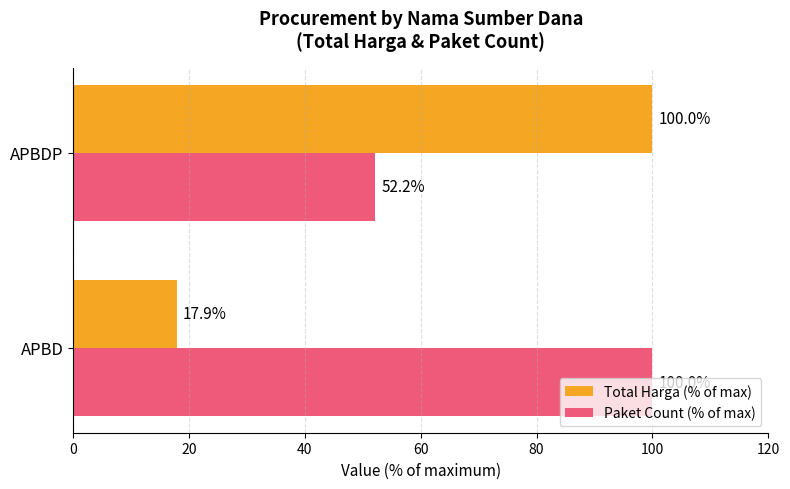

What are all the series names shown in the legend?

Total Harga (% of max), Paket Count (% of max)